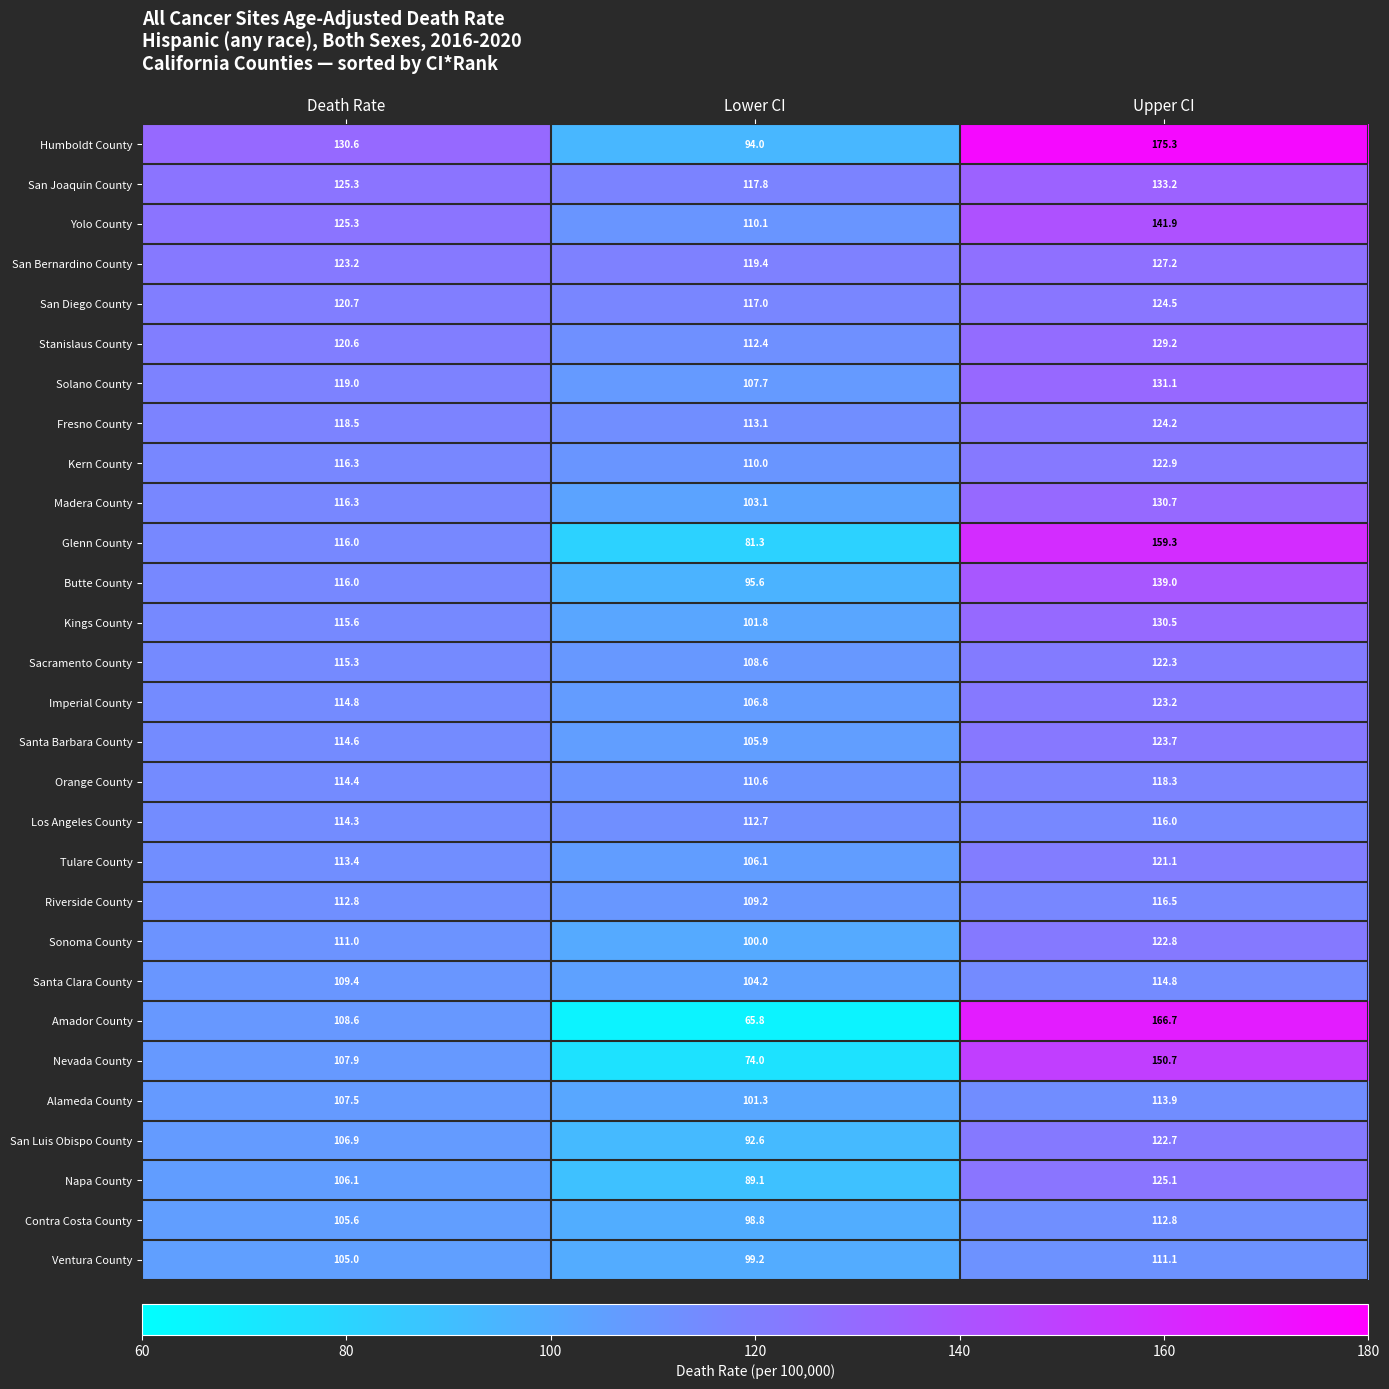

List the series in order of their peak value, highest first.

Humboldt County, Amador County, Glenn County, Nevada County, Yolo County, Butte County, San Joaquin County, Solano County, Madera County, Kings County, Stanislaus County, San Bernardino County, Napa County, San Diego County, Fresno County, Santa Barbara County, Imperial County, Kern County, Sonoma County, San Luis Obispo County, Sacramento County, Tulare County, Orange County, Riverside County, Los Angeles County, Santa Clara County, Alameda County, Contra Costa County, Ventura County